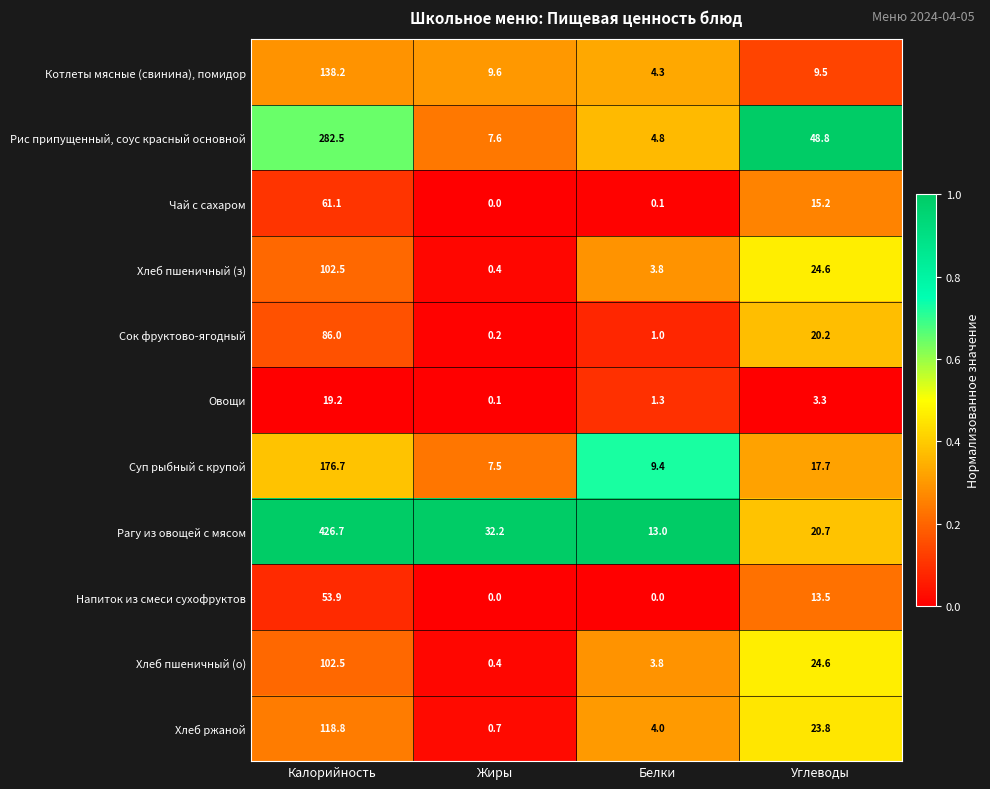

What is the highest value of the Рагу из овощей с мясом series?

426.7